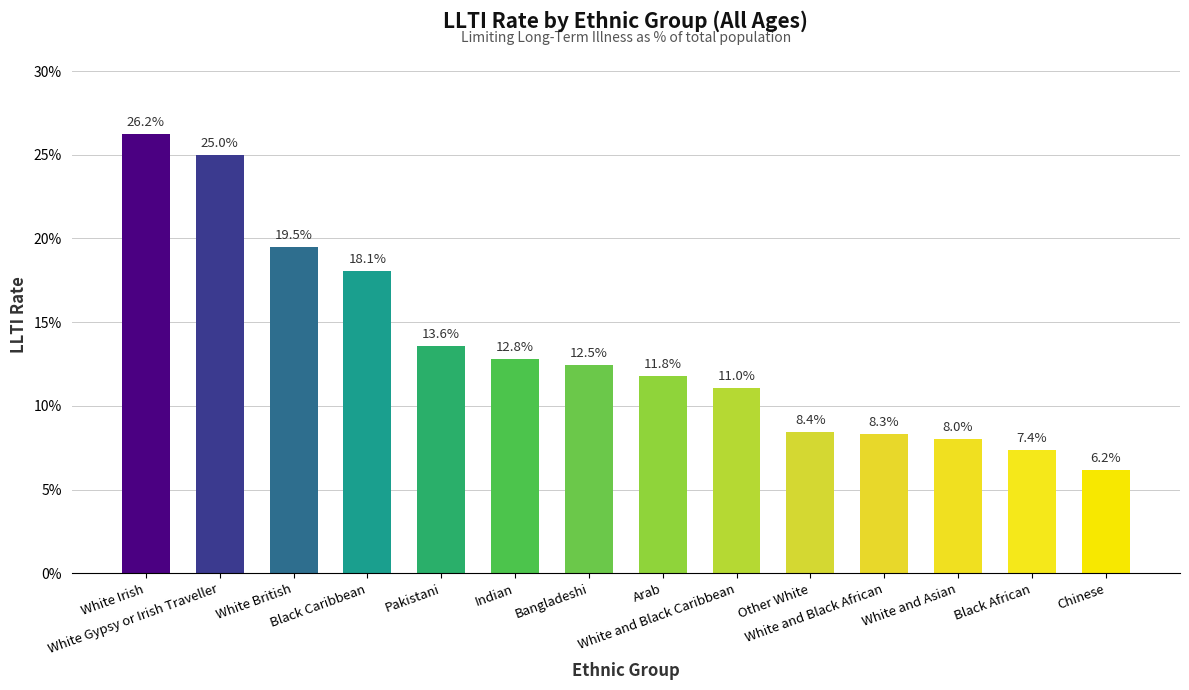

What position from the right is White Gypsy or Irish Traveller?

13